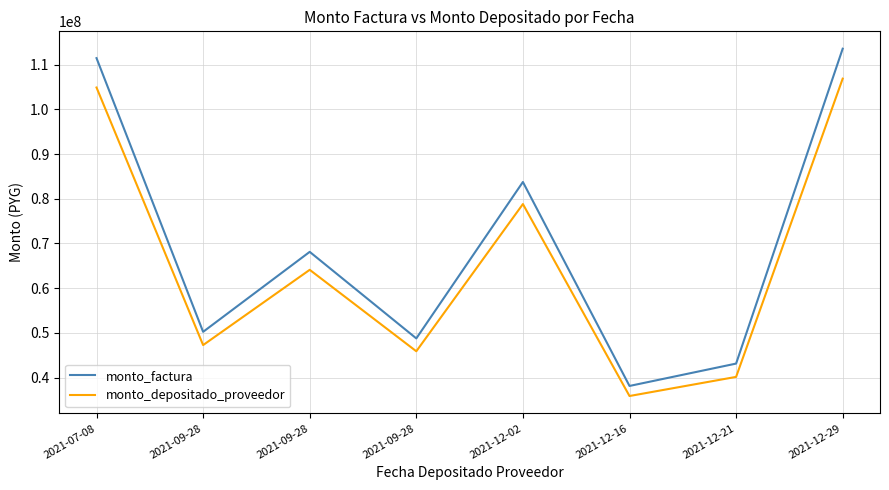

Reading left to right, extract all data points from this chart.

monto_factura: 111440000	50250000	68130000	48780000	83750000	38150000	43150000	113550000
monto_depositado_proveedor: 104870105	47287533	64113427	45904196	78812557	35900883	40174612	106855712